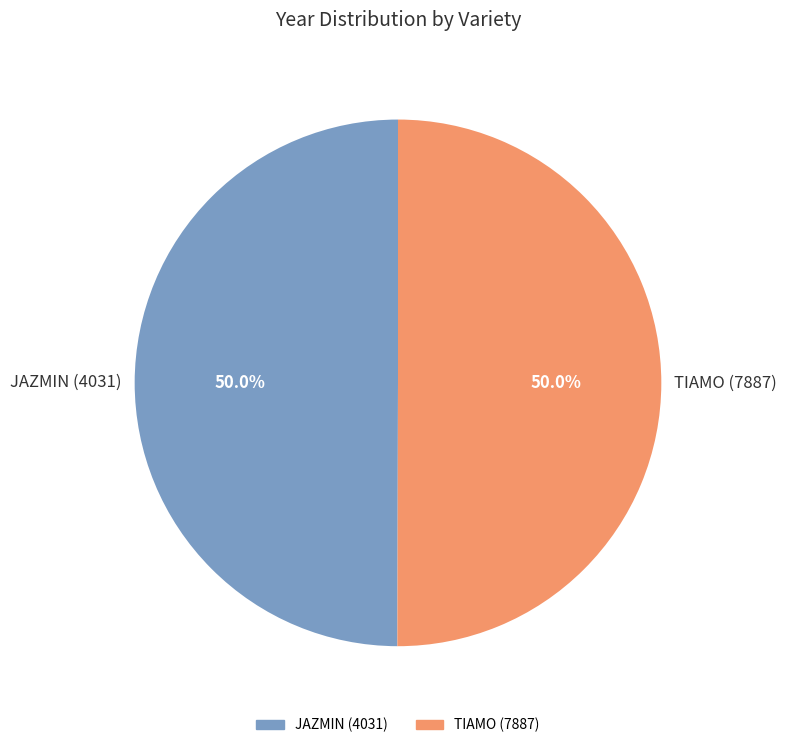

To the nearest percent, what is the average slice percentage?

50%